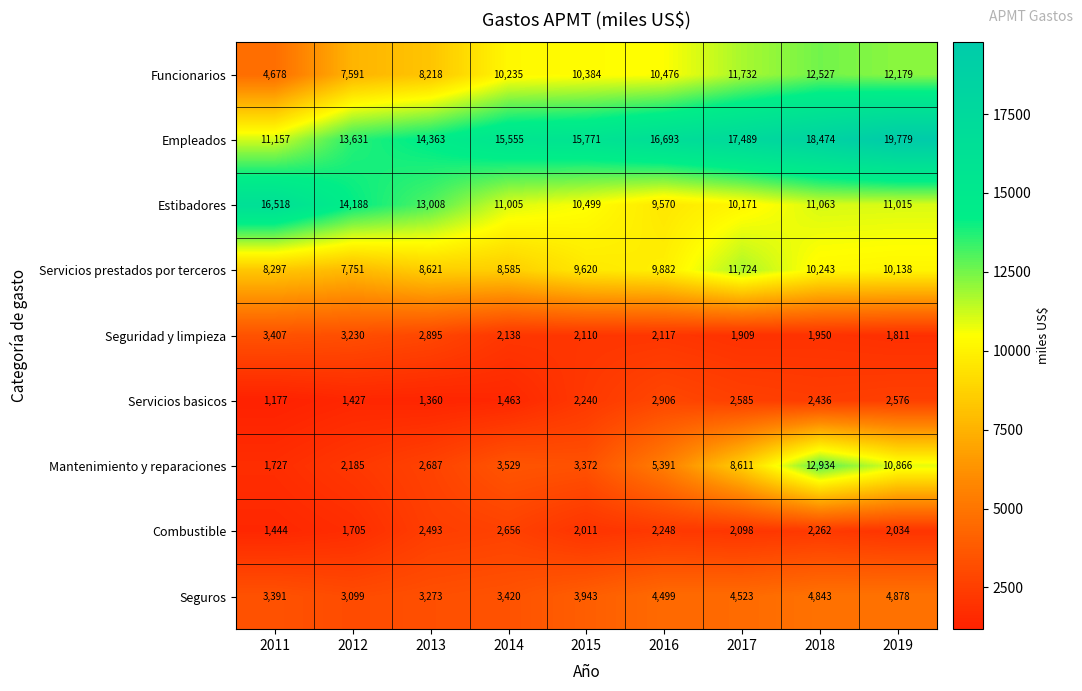

Which series has the largest total across all categories?

Empleados